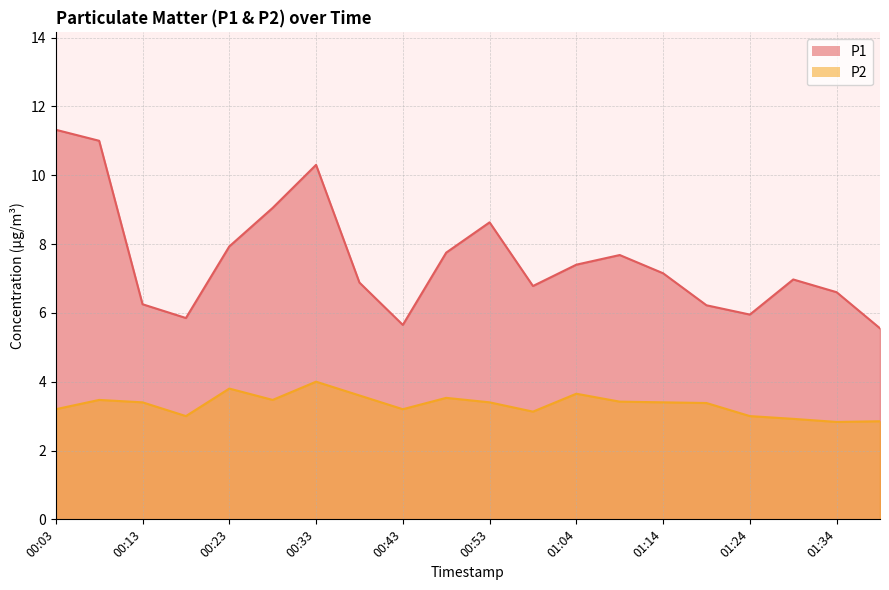

True or false: P1 and P2 cross at least once.

False